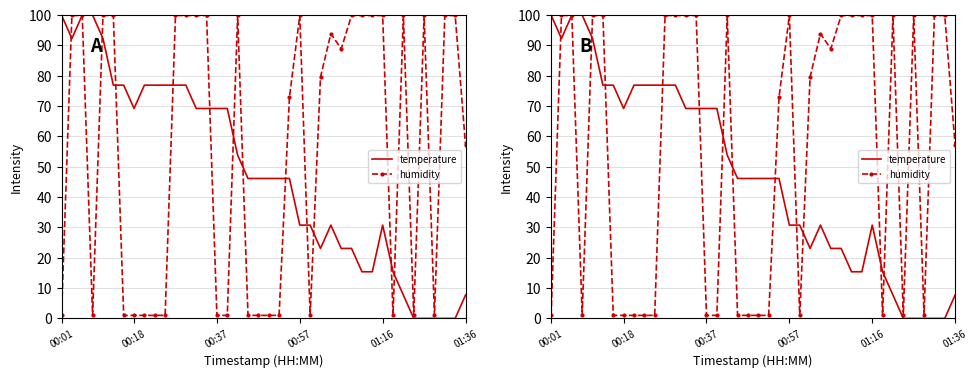

How many lines are shown in the chart?

2